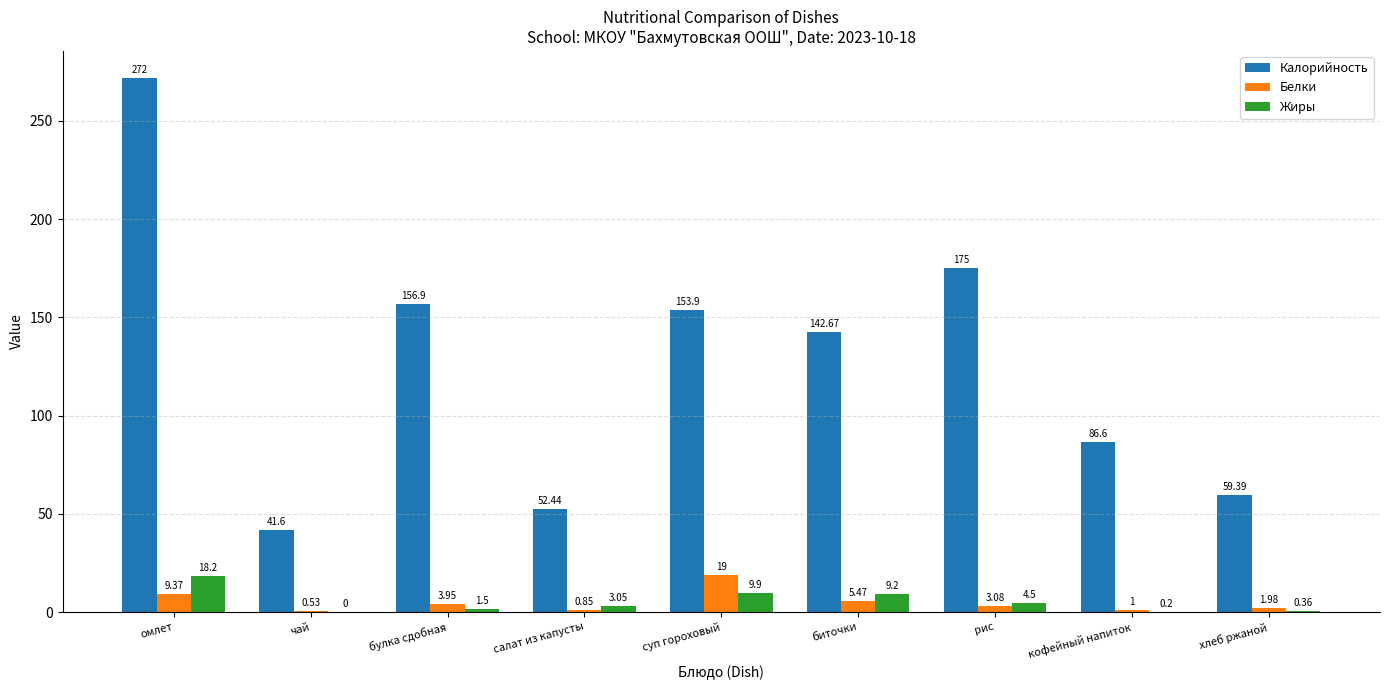

What is the sum of all Калорийность values?

1140.5